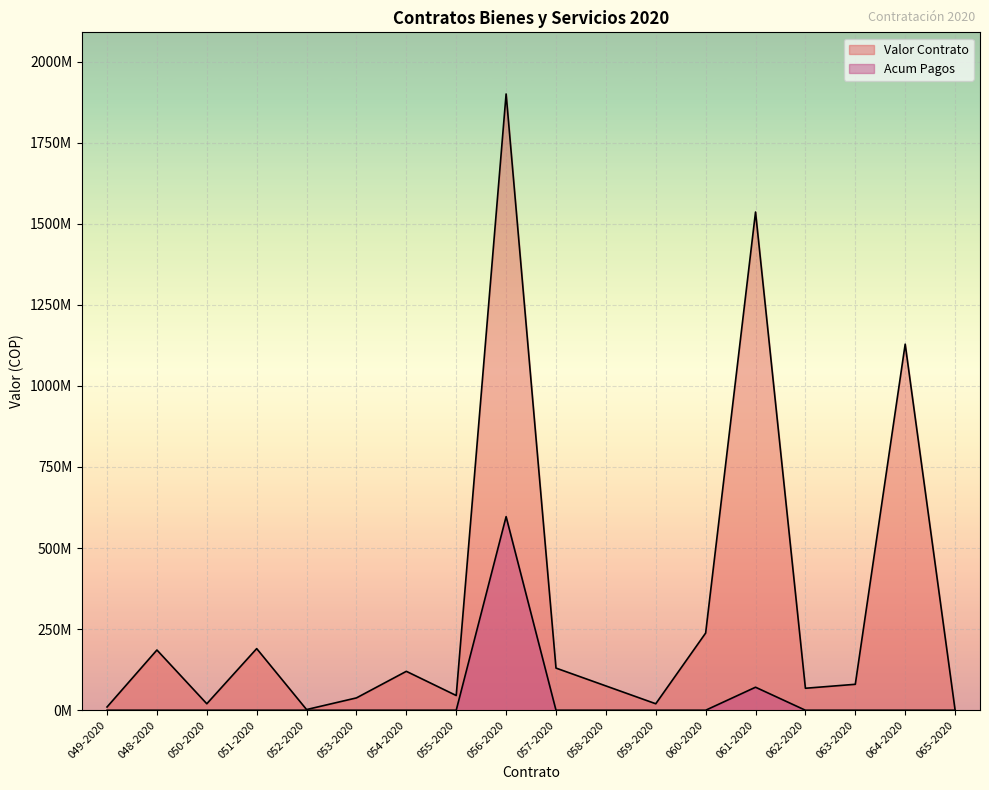

True or false: Acum Pagos has more than 1 points higher than both neighbors.

True